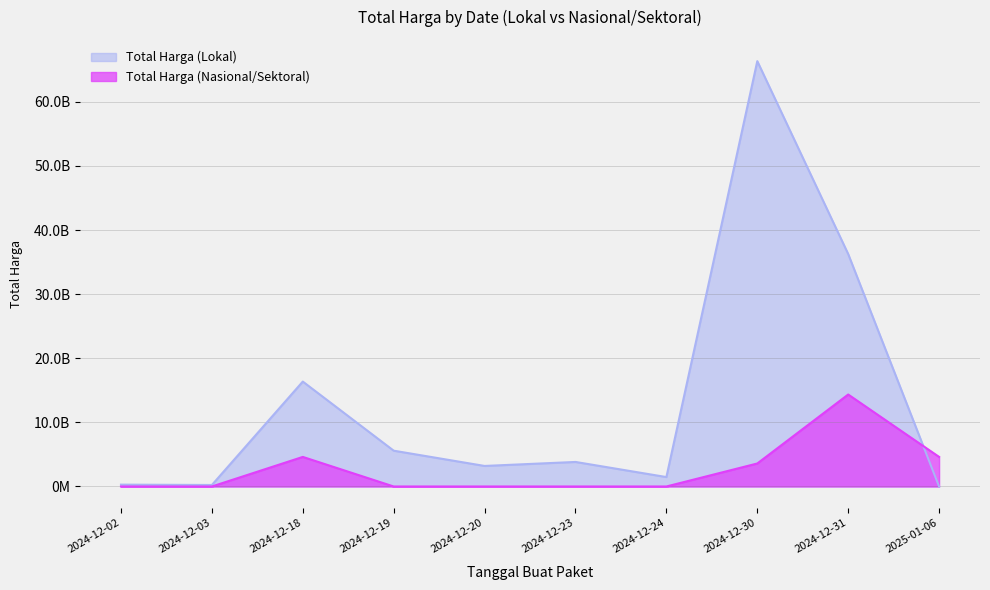

Does the chart have visible grid lines?

Yes